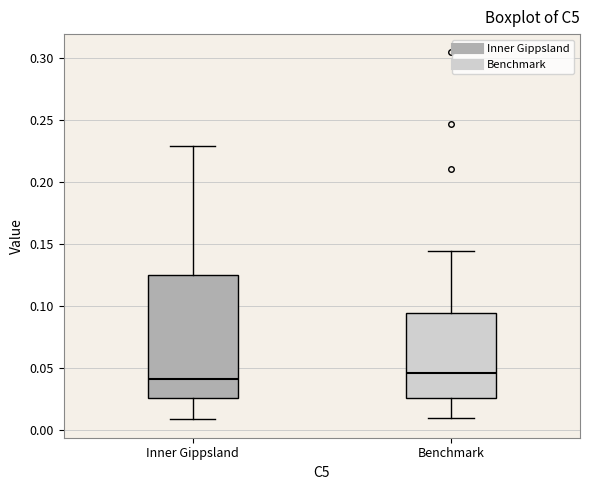

Reading left to right, read every box against the y-axis: the position of its median line, the range the box covers, and the ends of its whiskers. The values are not printed on the chart, so give them approximately, as read against the axis.

Inner Gippsland: median 0.040, box 0.025 to 0.125, whiskers 0.010 to 0.230
Benchmark: median 0.045, box 0.025 to 0.095, whiskers 0.010 to 0.145